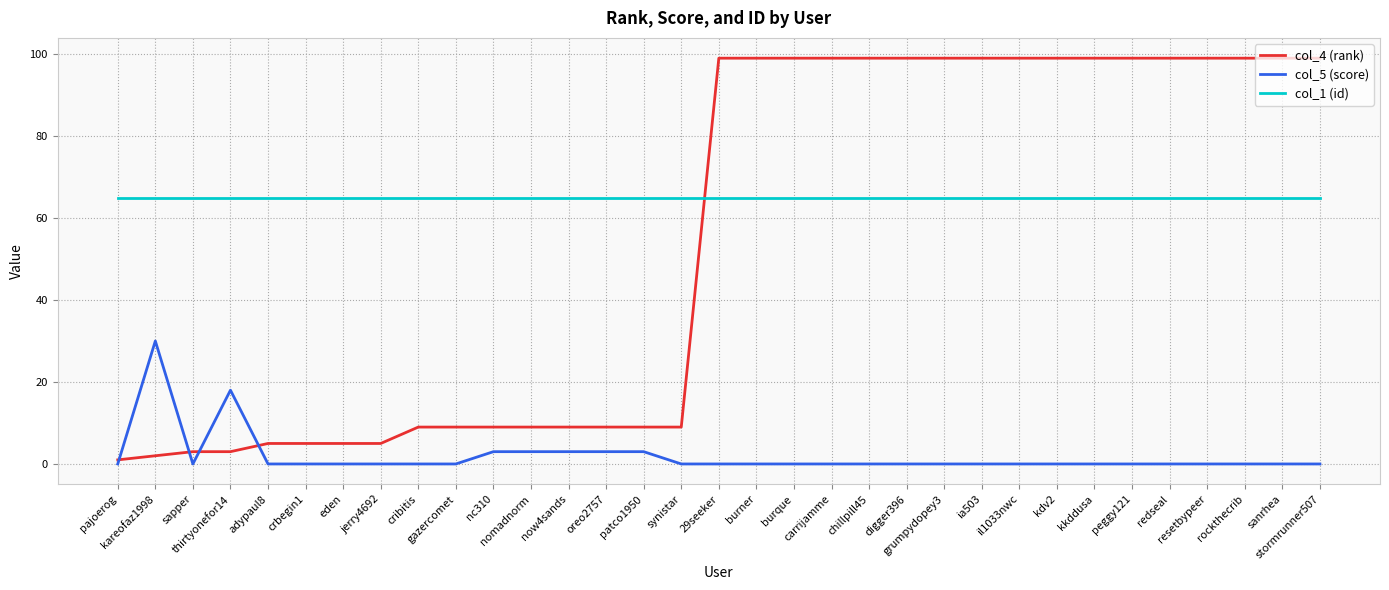

At how many categories does at least one series exceed 98?

17